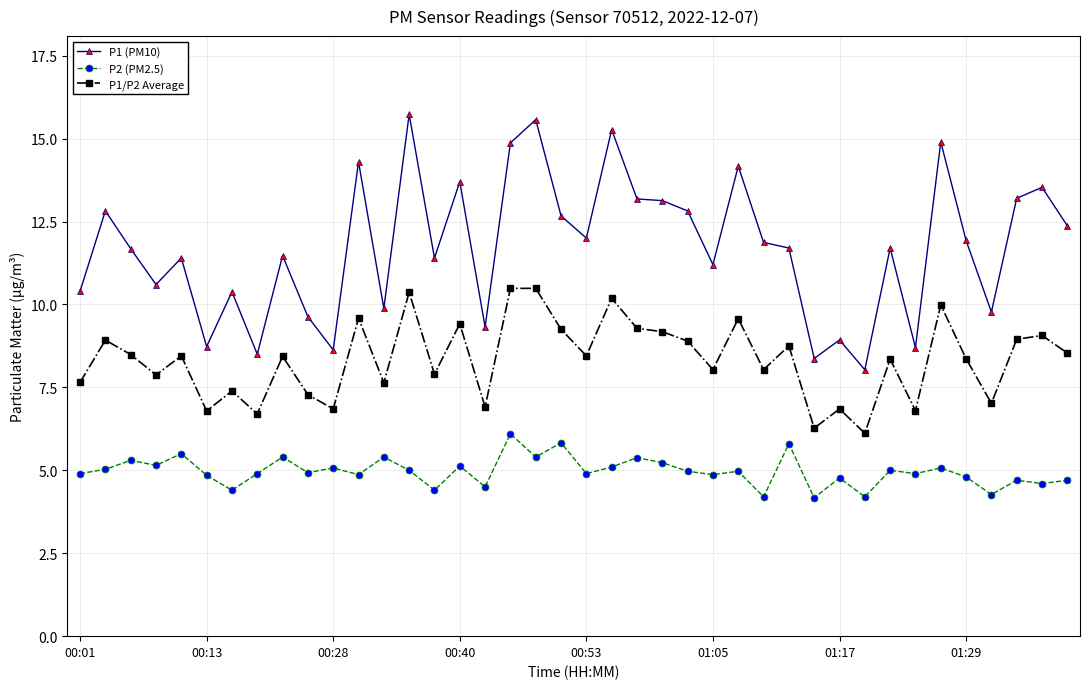

Rank the series by their average value, from lowest to highest.

P2 (PM2.5), P1/P2 Average, P1 (PM10)